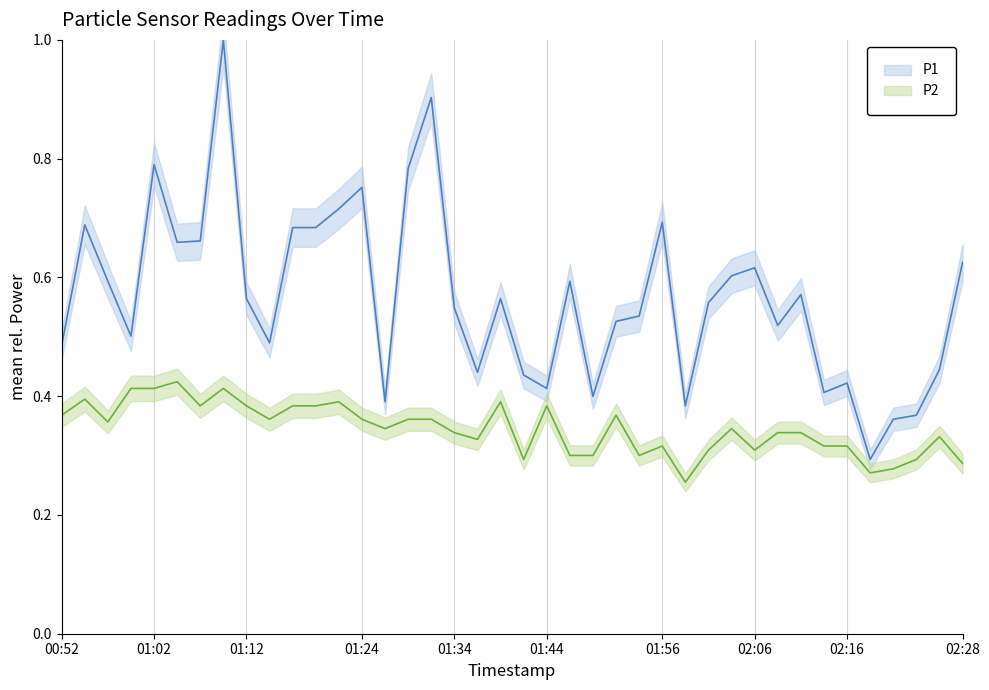

How many interior local valleys does the P2 series have?

10